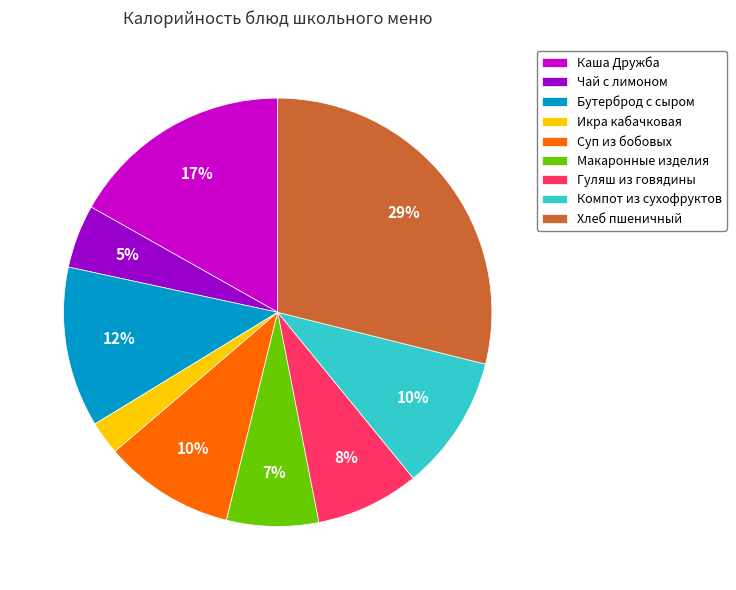

The Хлеб пшеничный slice represents 35% of the pie. True or false?

False